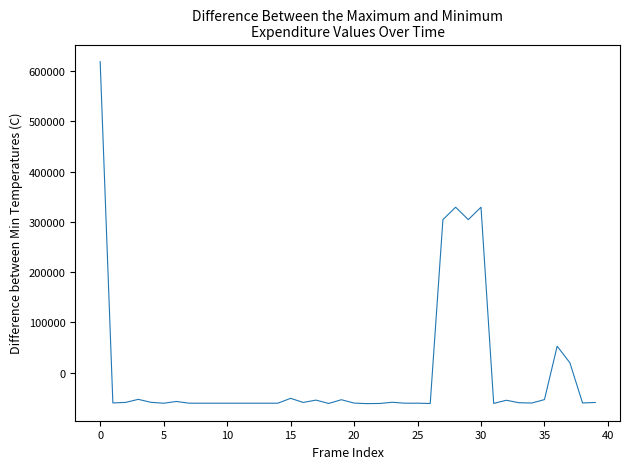

What is the minimum value shown in the chart?

-61816.5